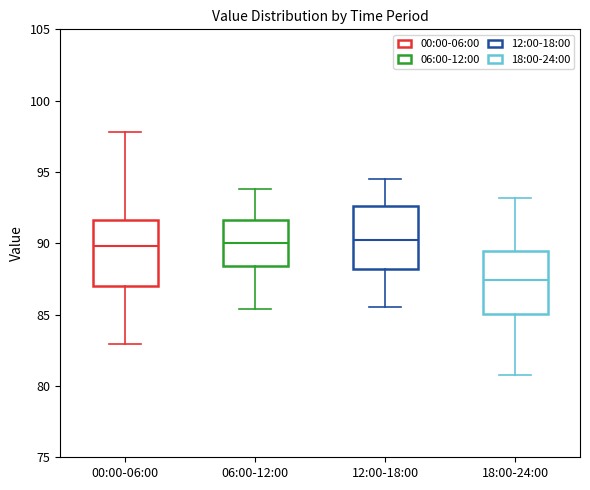

Where does the median line of the box for 12:00-18:00 sit on the y-axis? The values are not printed on the chart, so give them approximately, as read against the axis.

90.5